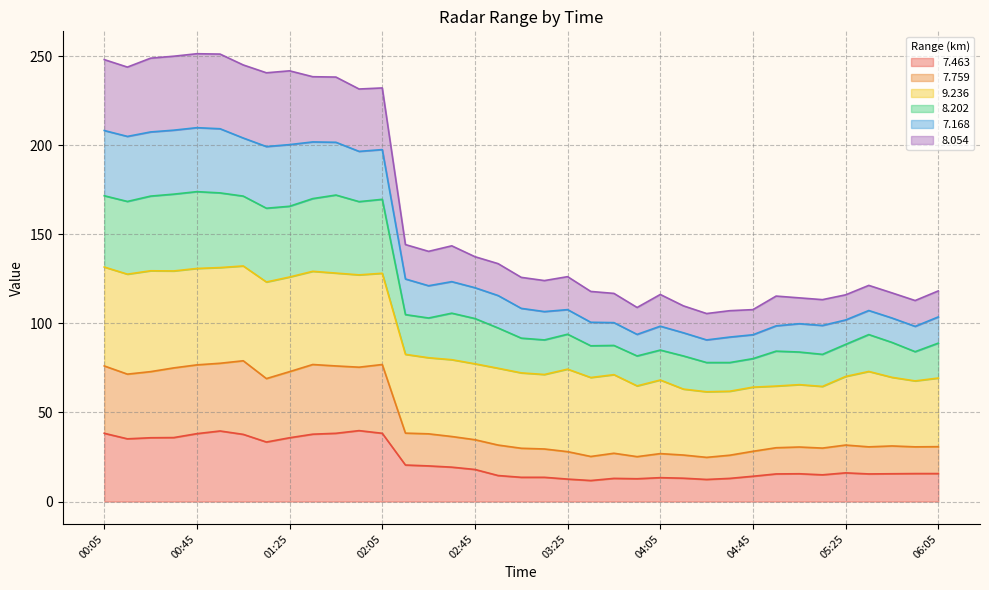

Which series changed the most between 01:25 and 05:55?

  7.168